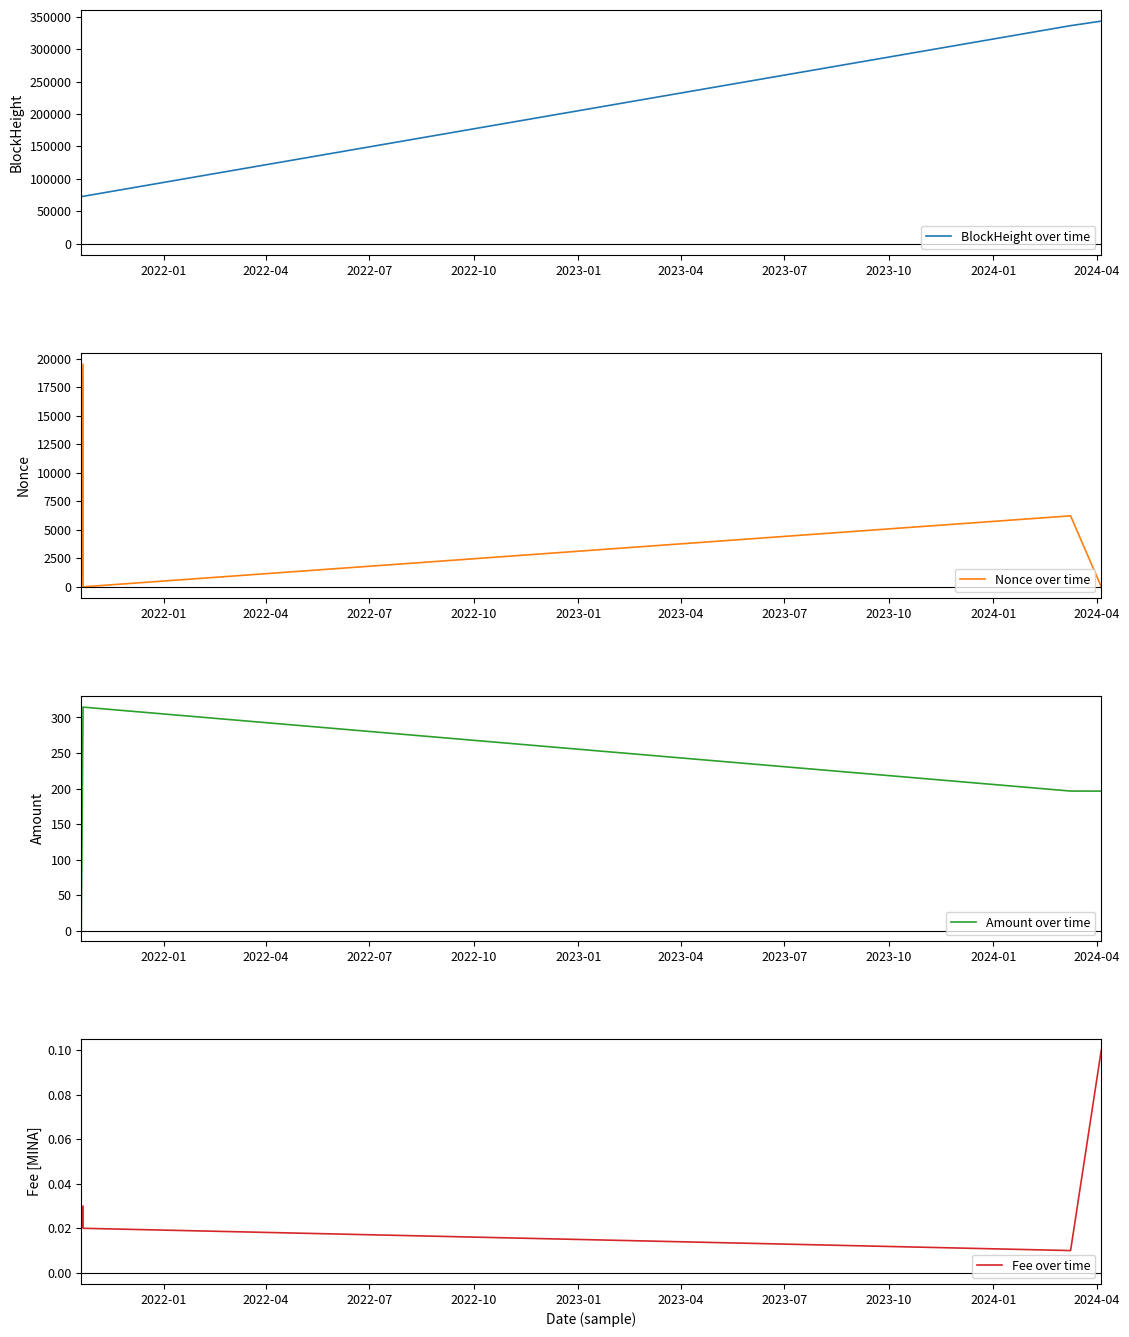

True or false: BlockHeight over time and Fee over time intersect in this chart.

False